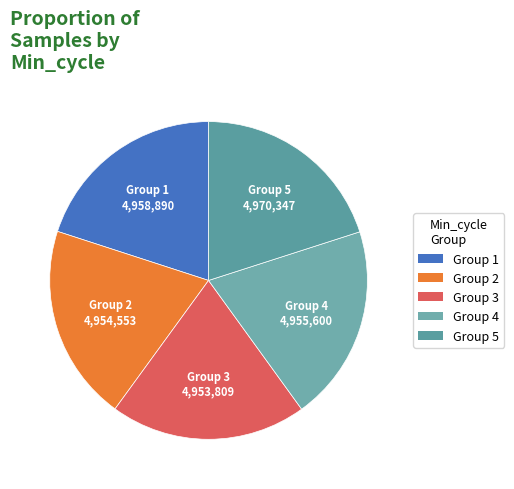

To the nearest percent, what is the average slice percentage?

20%